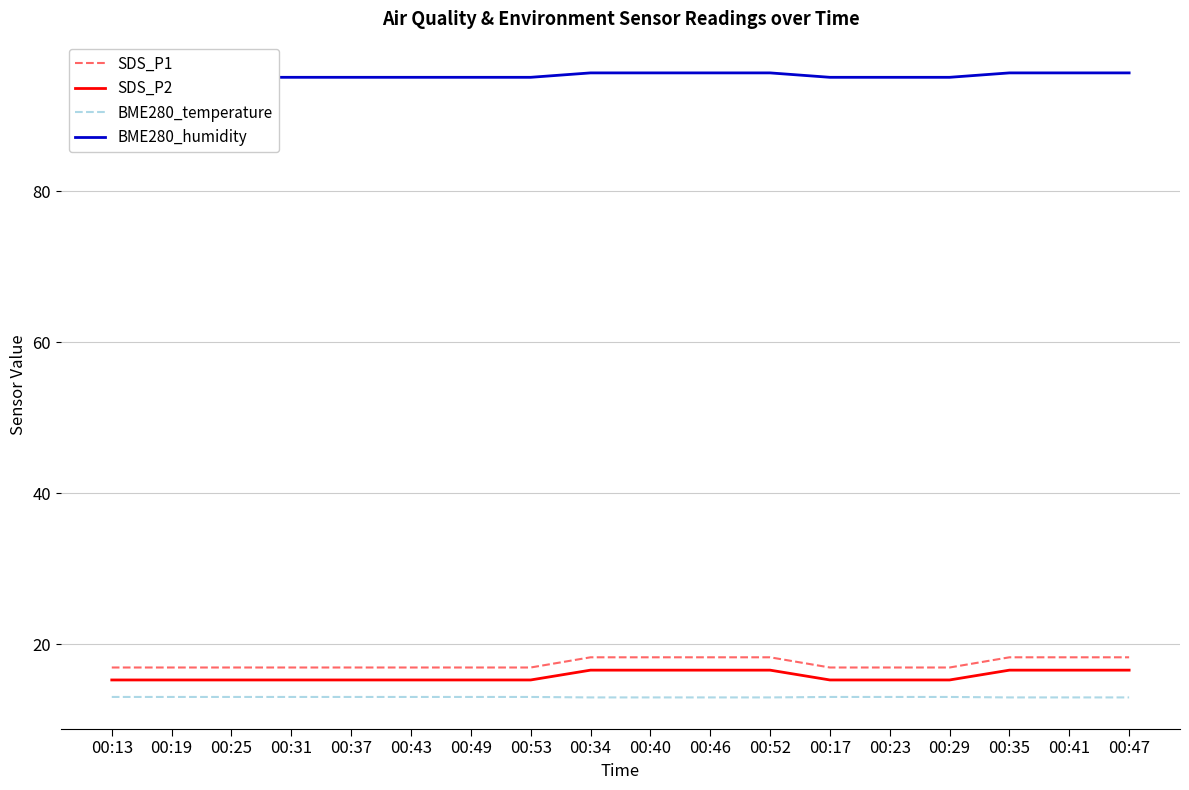

What are all the series names shown in the legend?

SDS_P1, SDS_P2, BME280_temperature, BME280_humidity